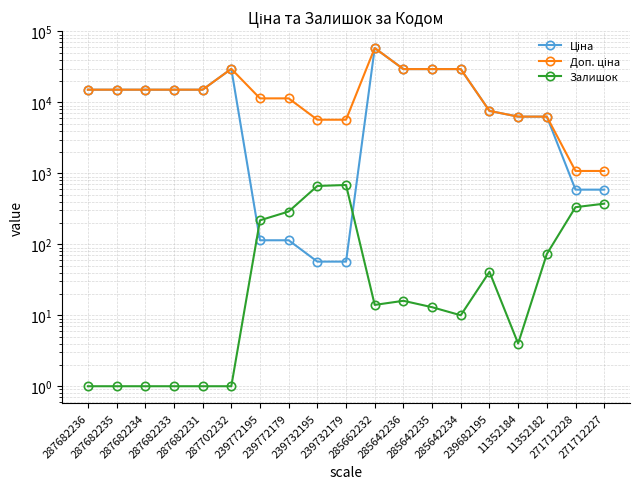

What is the difference between the Доп. ціна values at 287682233 and 11352184?

8811.2